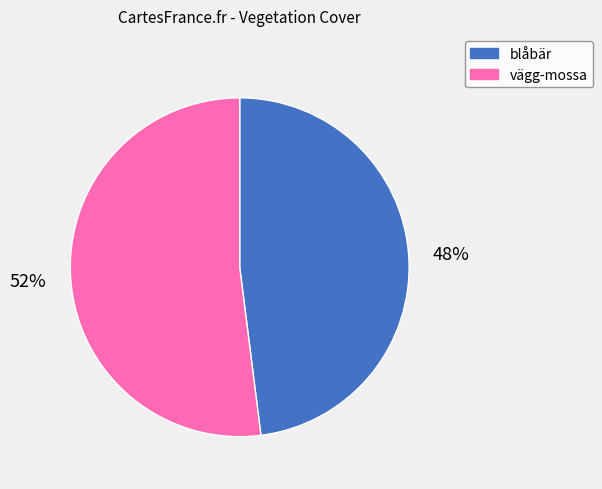

Is the sum of vägg-mossa and blåbär greater than half?

Yes